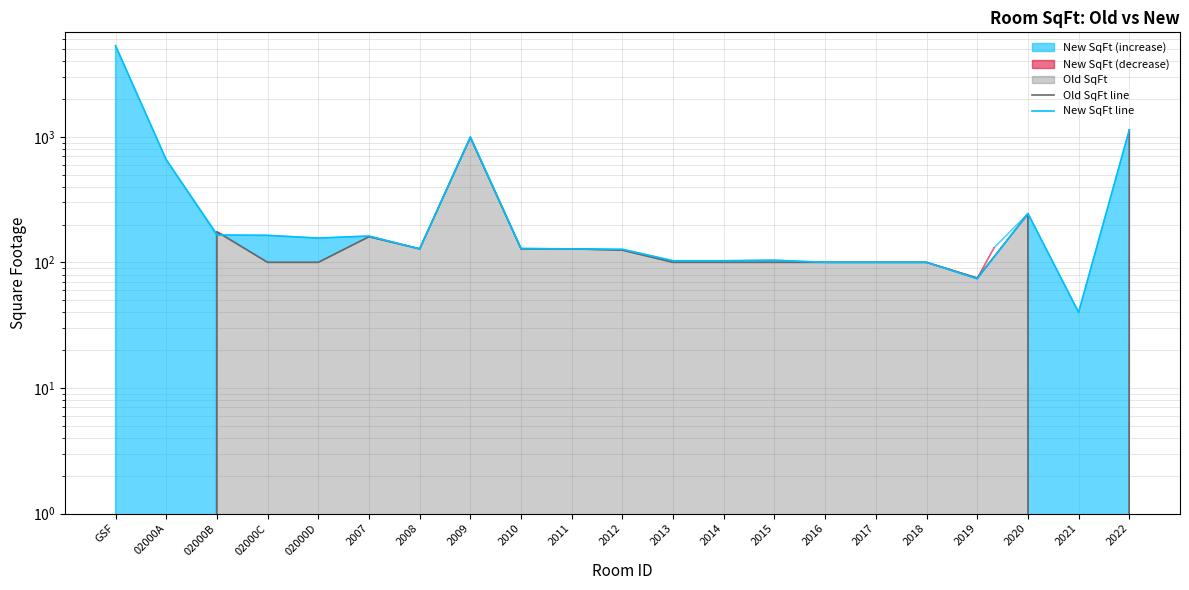

How many values in the Old SqFt line series are below 100?

4